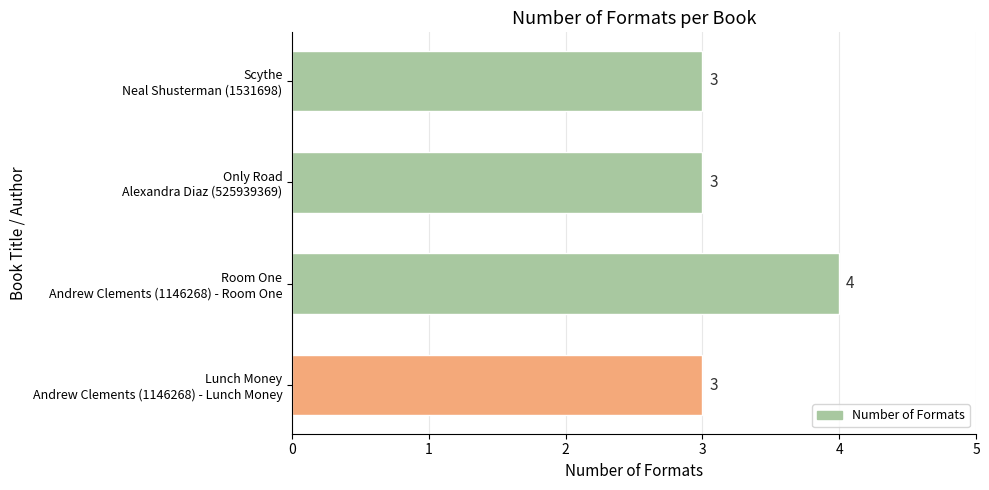

What is the average value?

3